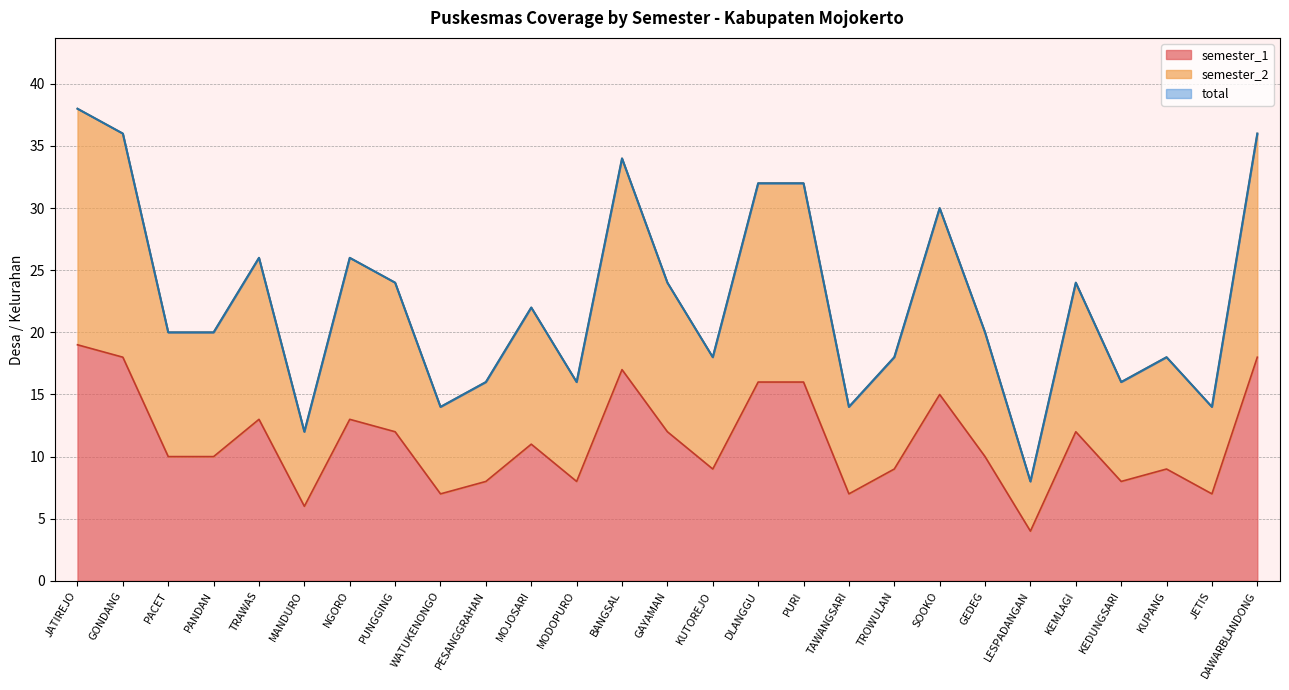

Which series changed the most between PANDAN and PURI?

semester_2